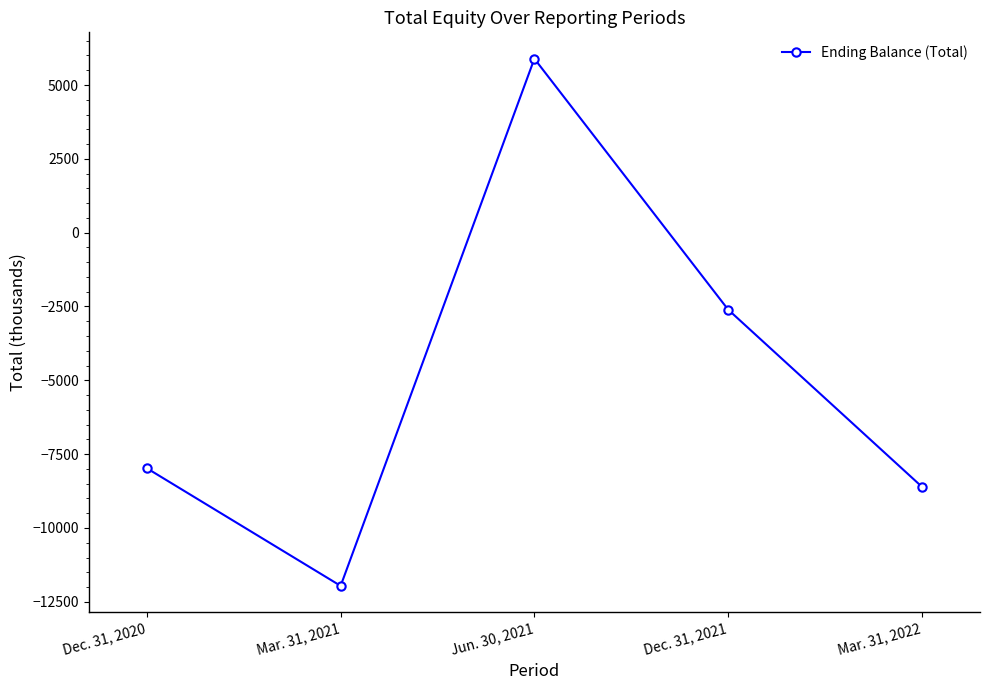

Is this an area chart (filled region under the line)?

No